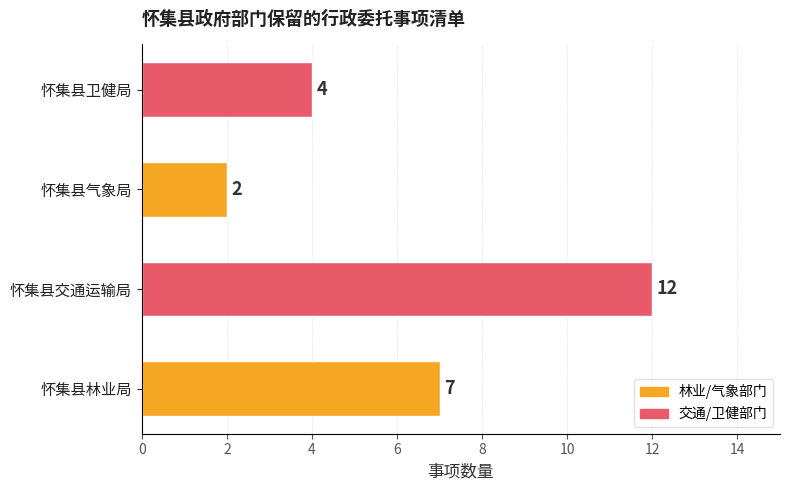

Reading top to bottom, extract all data points from this chart.

怀集县卫健局=4	怀集县气象局=2	怀集县交通运输局=12	怀集县林业局=7